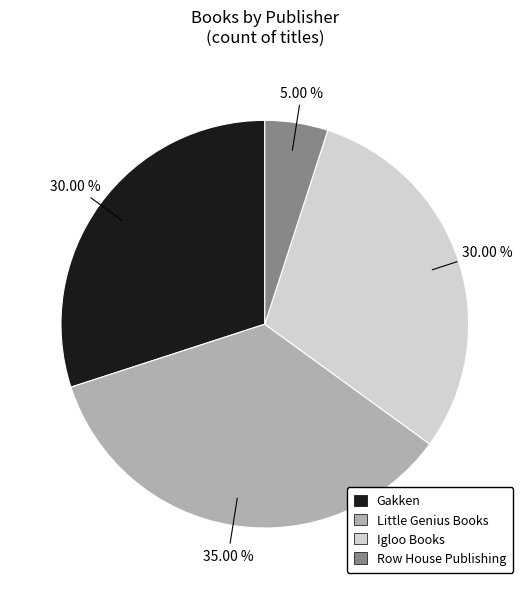

Between Little Genius Books and Gakken, which is larger?

Little Genius Books